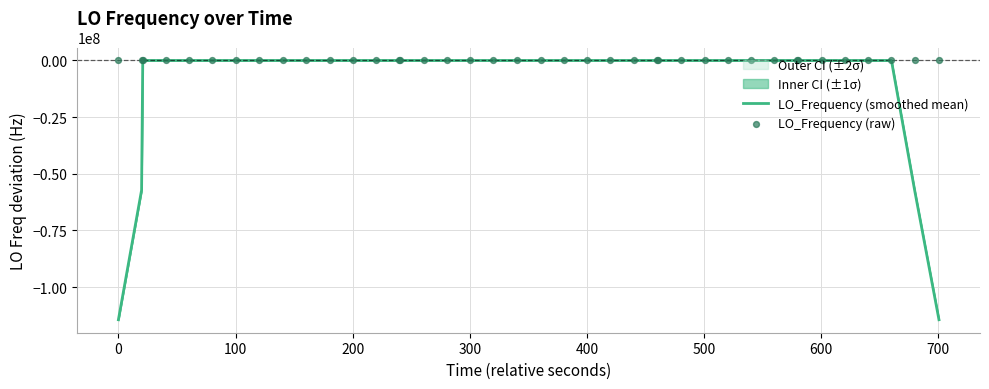

What are all the series names shown in the legend?

LO_Frequency (smoothed mean), LO_Frequency (raw)